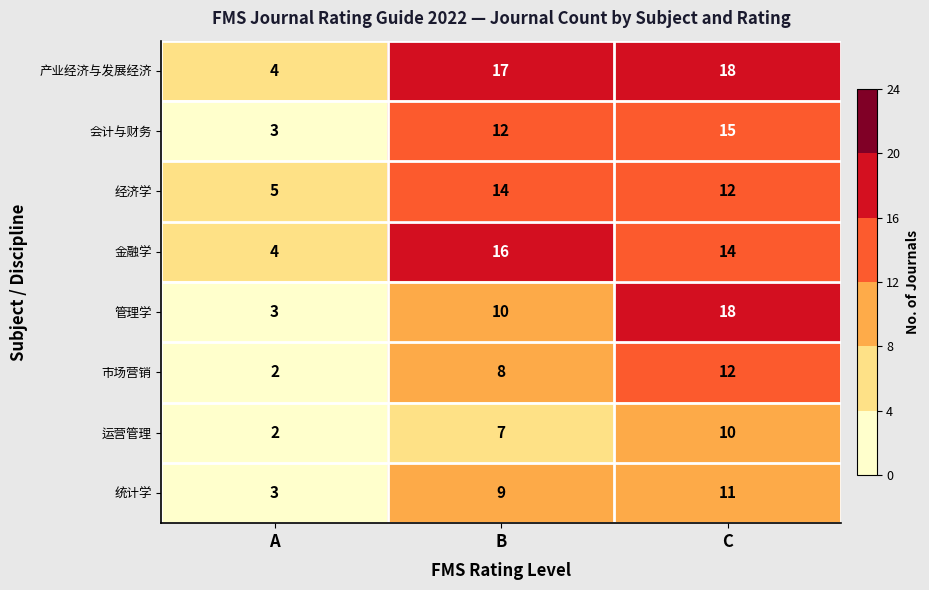

At which label is 运营管理 closest to 6?

B